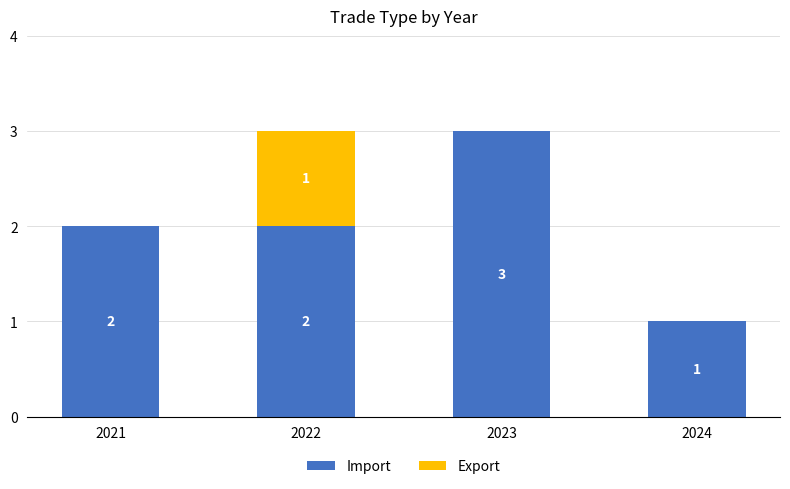

Reading left to right, what are the values for Import?

2021=2	2022=2	2023=3	2024=1